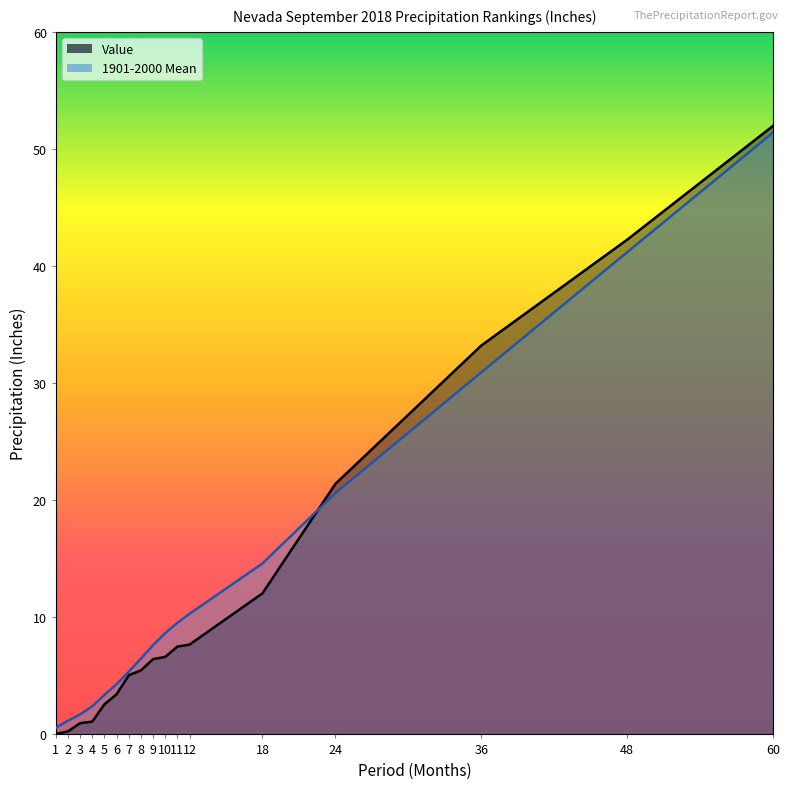

After their last crossing, which series has the higher values: 1901-2000 Mean or Value?

Value